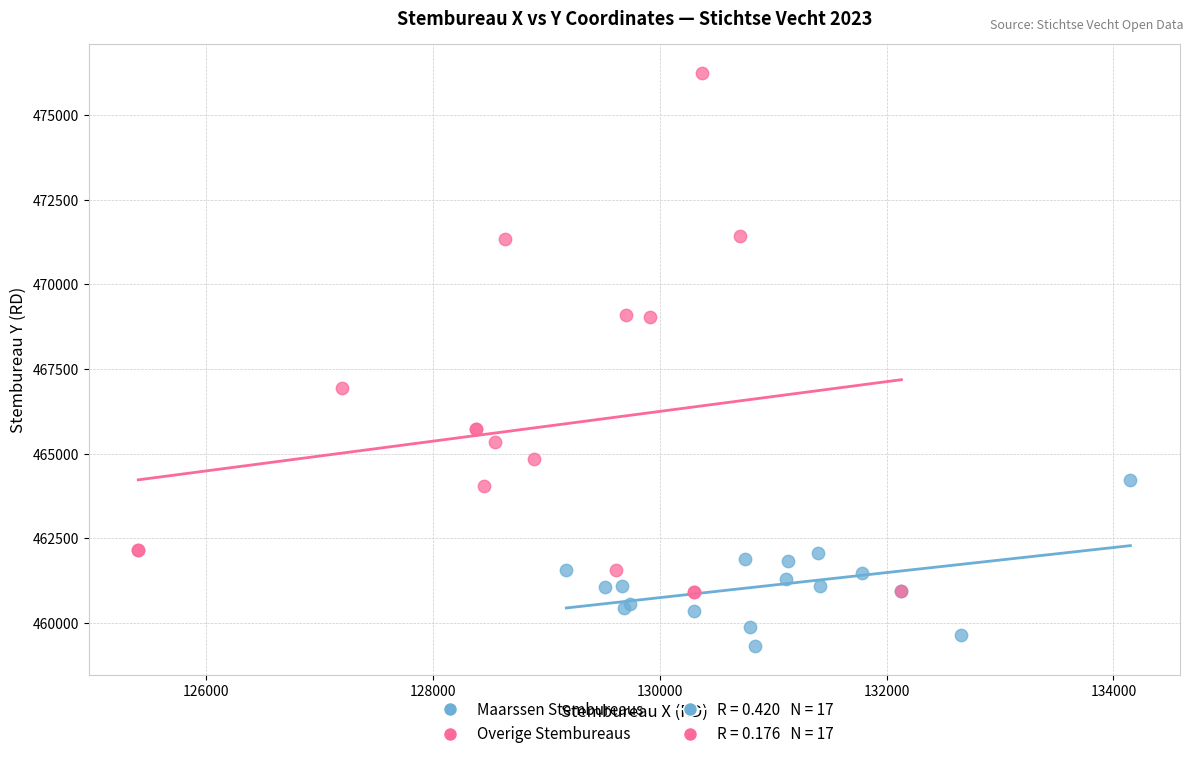

Which series reaches the maximum Y coordinate?

Overige Stembureaus